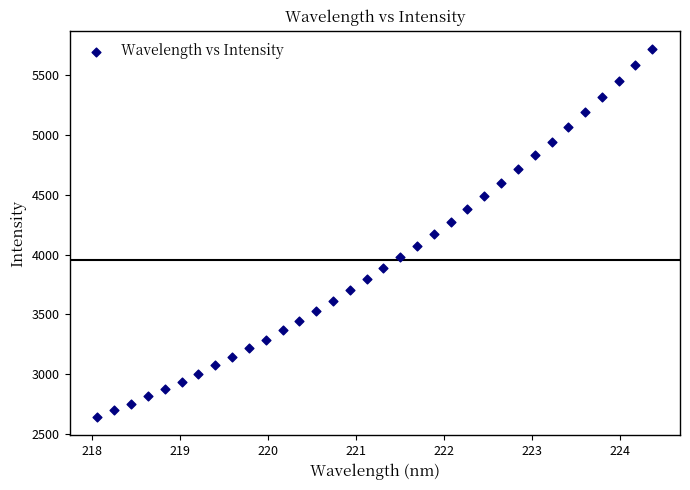

What is the range of X values (max minus min)?

6.3